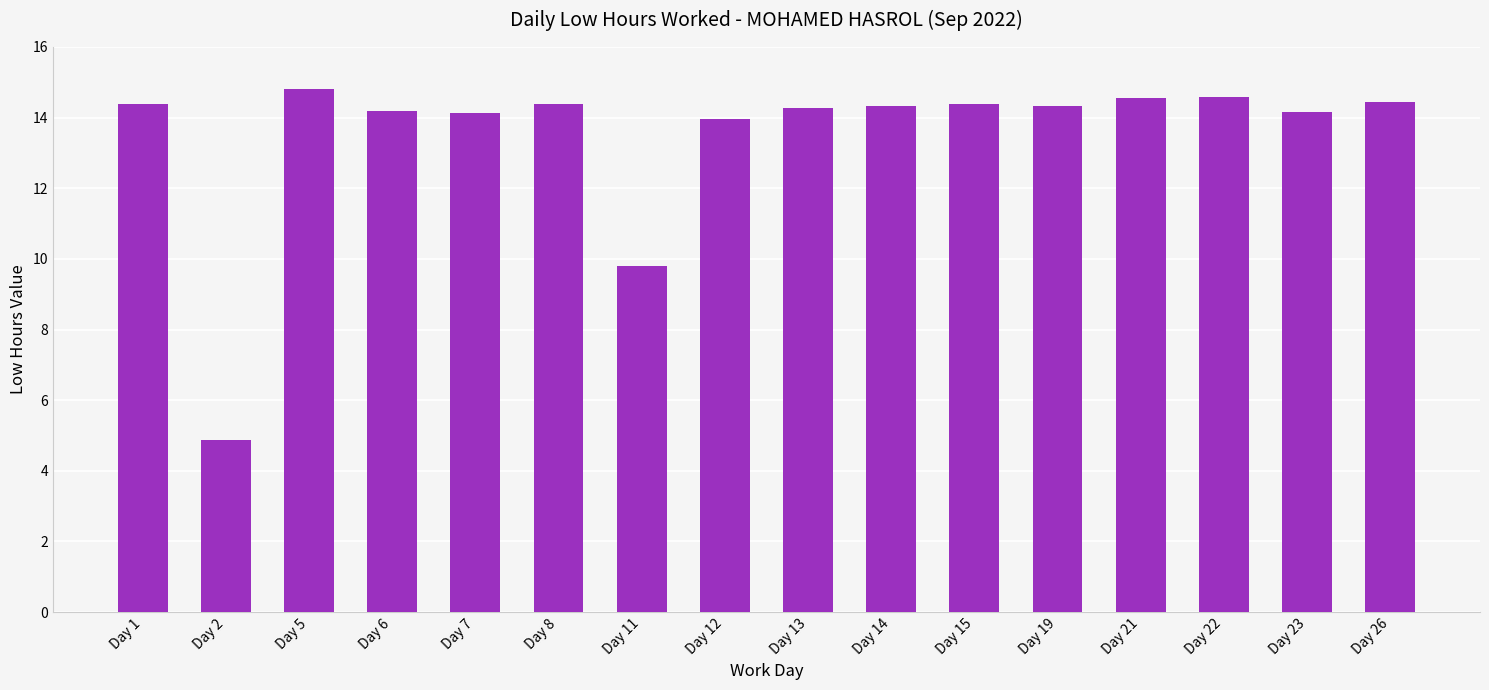

What is the approximate value at Day 7?

14.1